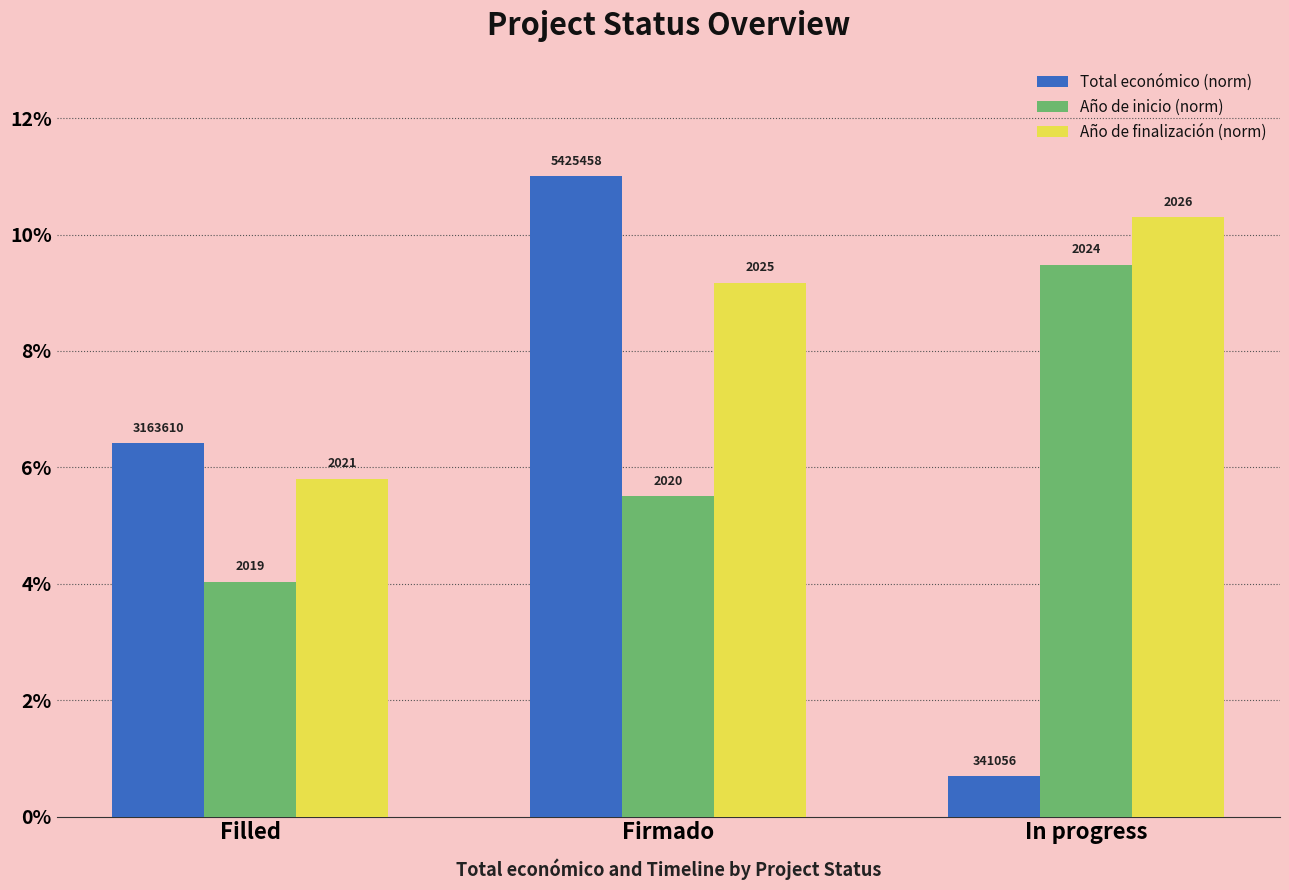

Which series has the largest range (max minus min)?

Total económico (norm)